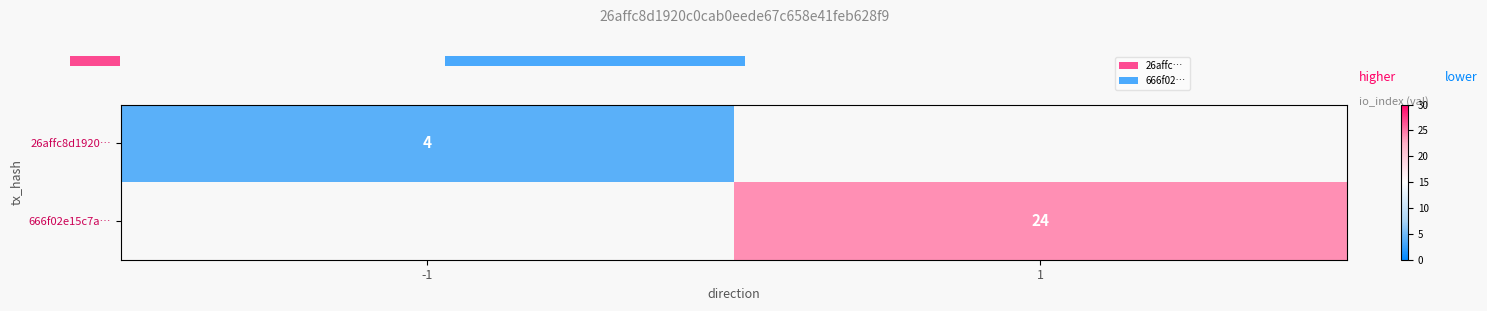

True or false: 666f02e15c7a… has a value of 12 at 1.

False